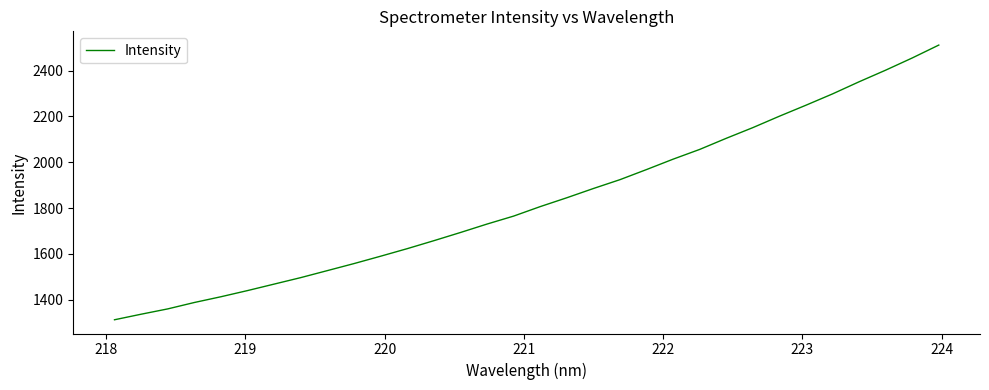

What is the greatest value displayed?

2511.3